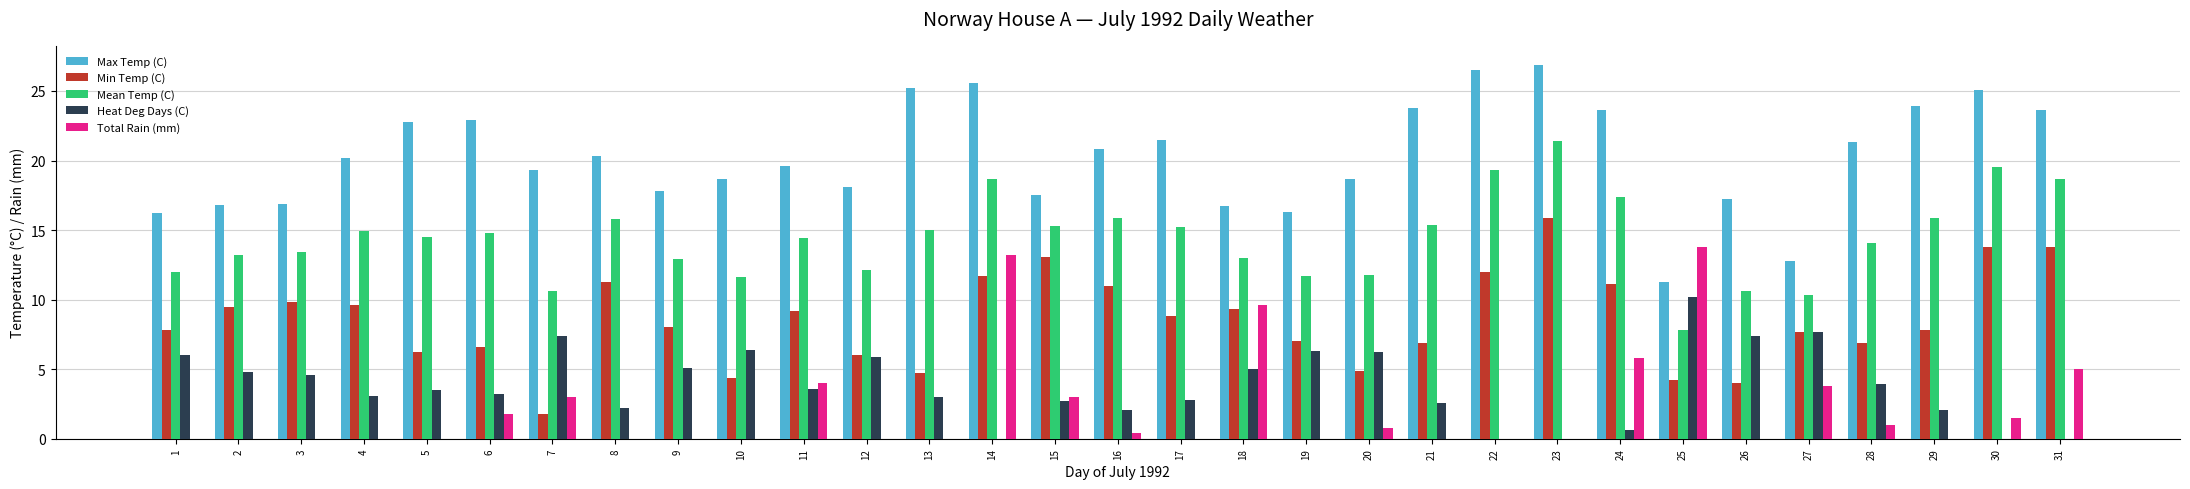

What is the difference between the Min Temp (C) values at 26 and 20?

0.9